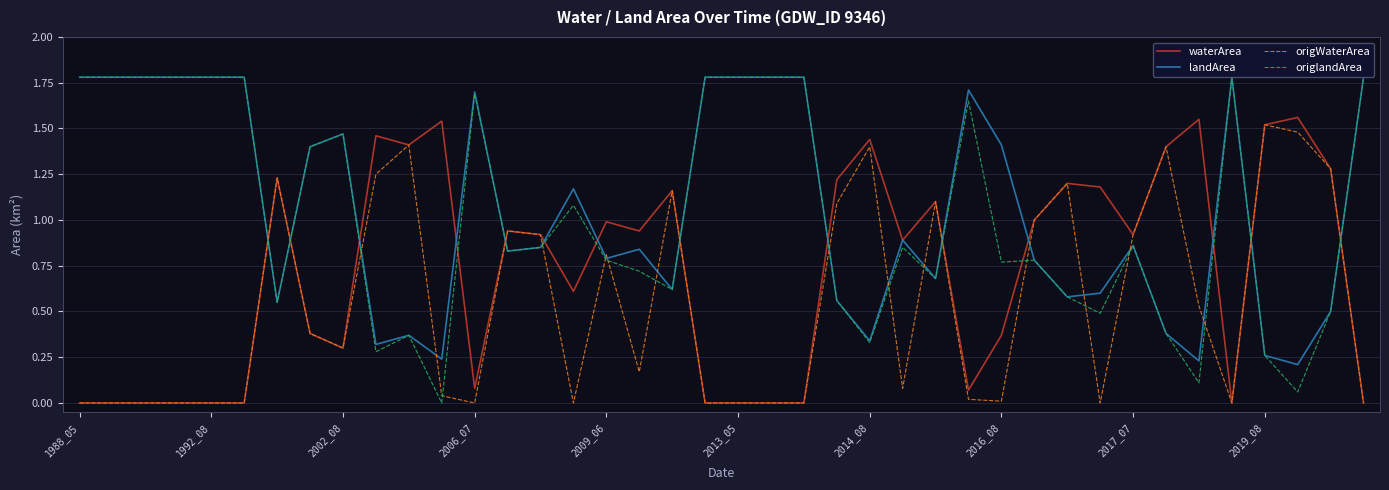

Which series has the widest spread of values?

origlandArea